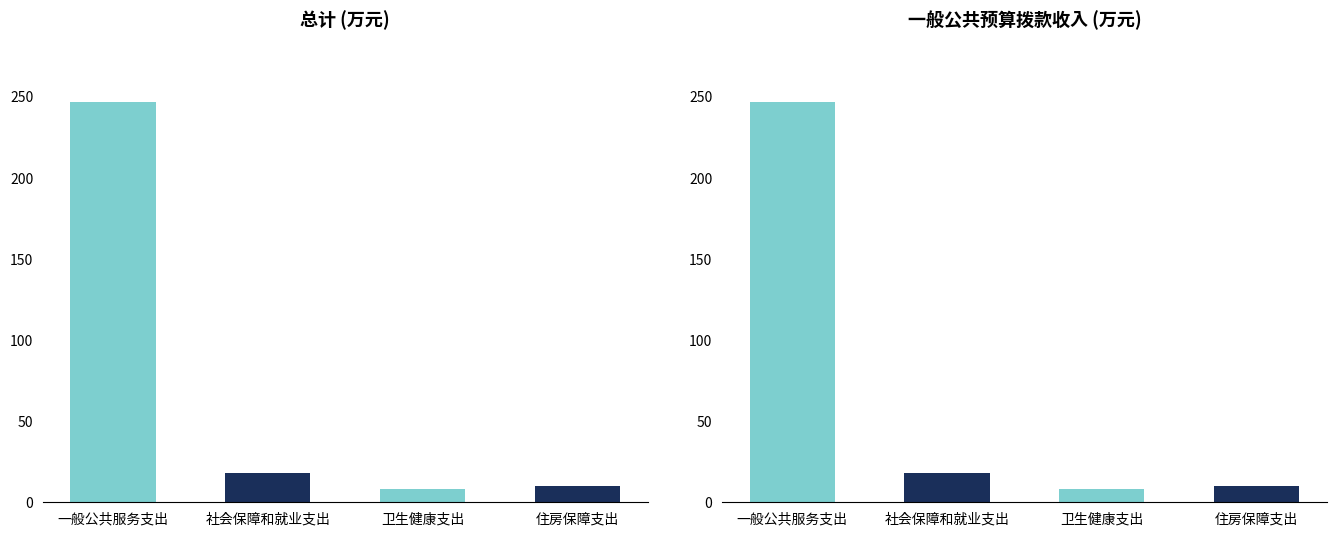

Reading left to right, extract all data points from this chart.

总计: 246.6	18.2	8.0	10.3
一般公共预算拨款收入: 246.6	18.2	8.0	10.3